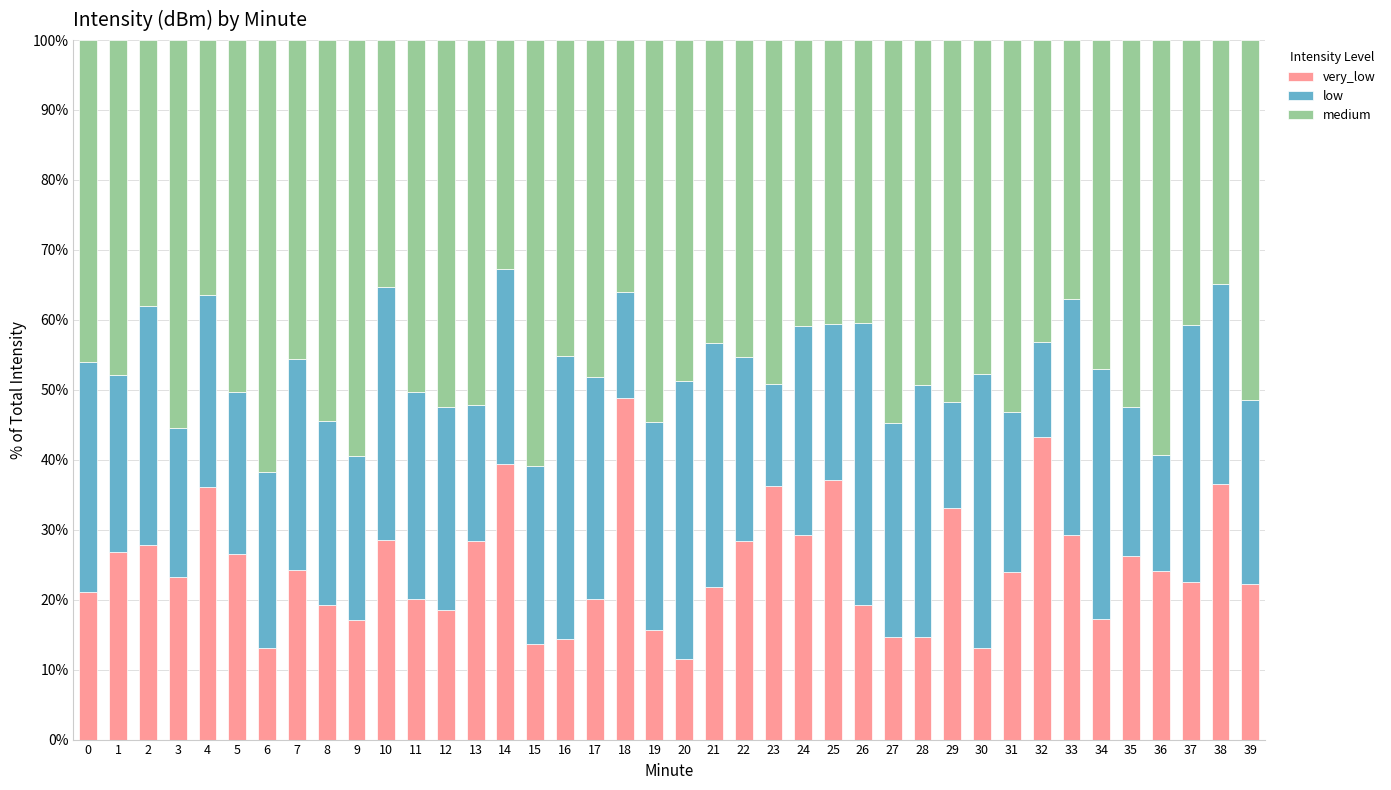

How many bars are there in total?

40